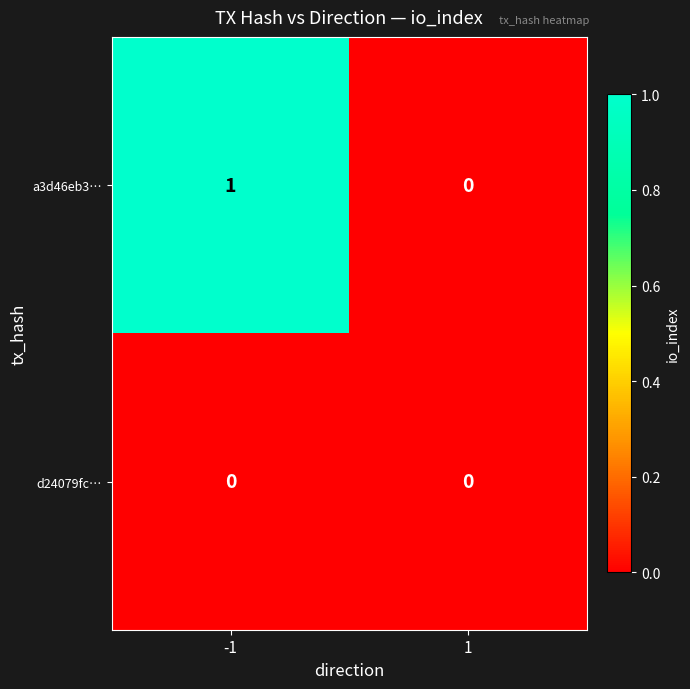

What is the difference between the highest and lowest values at -1?

1